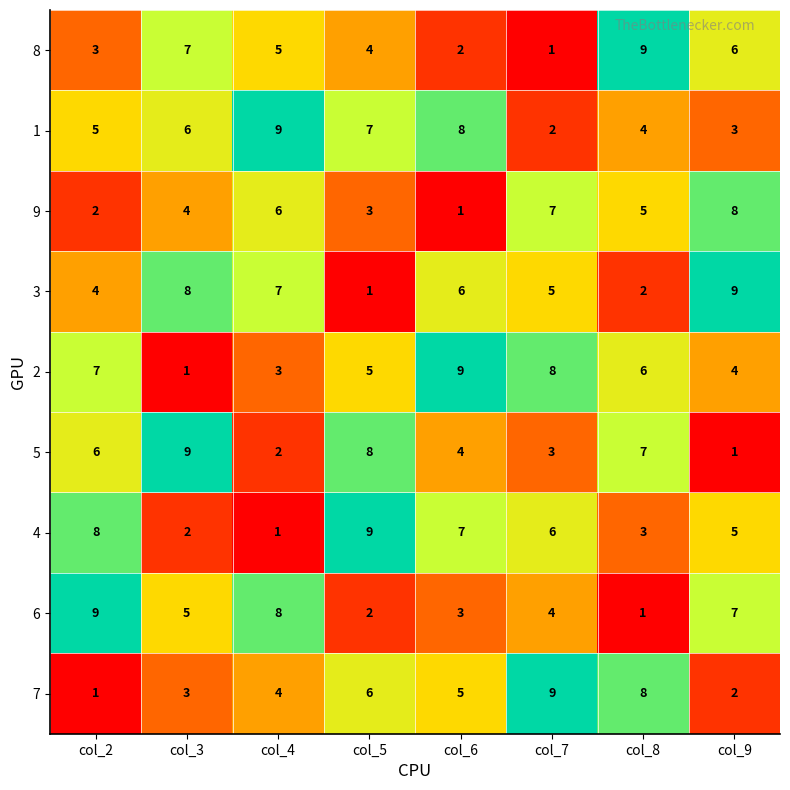

How many 6 values are between 3 and 8?

5